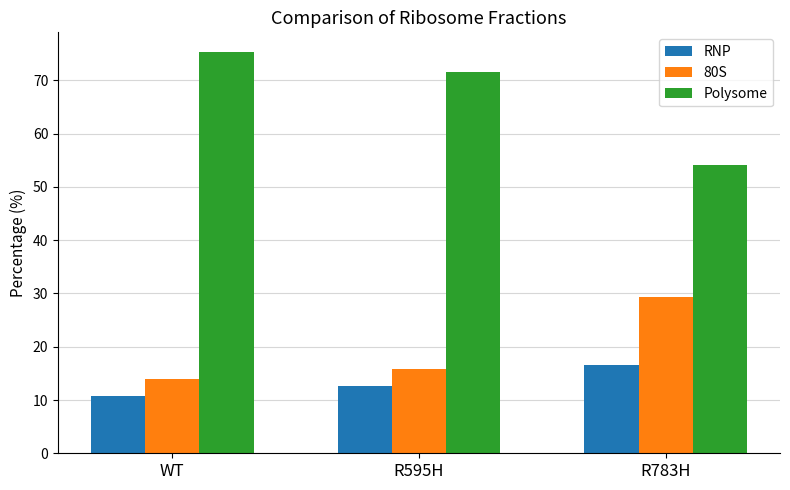

What is the difference between the maximum and minimum values in the RNP series?

5.7